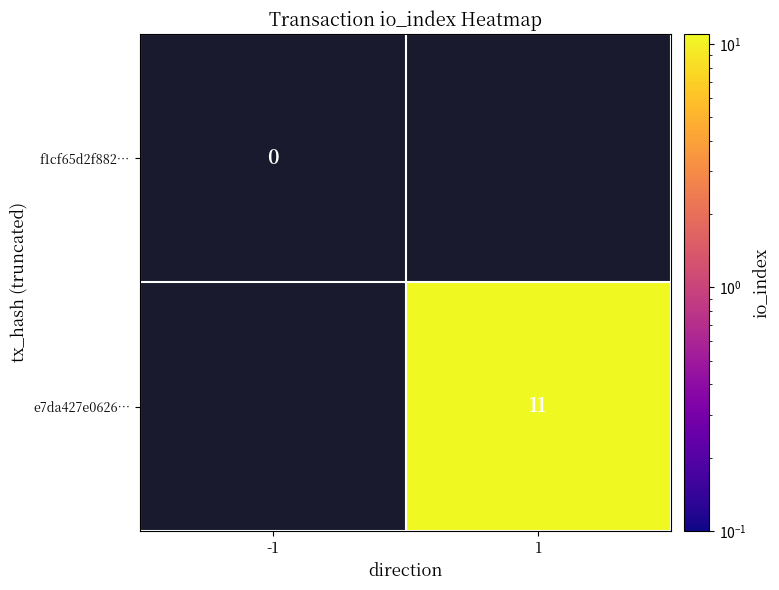

Is the value of f1cf65d2f882… at -1 greater than the value of e7da427e0626… at 1?

No